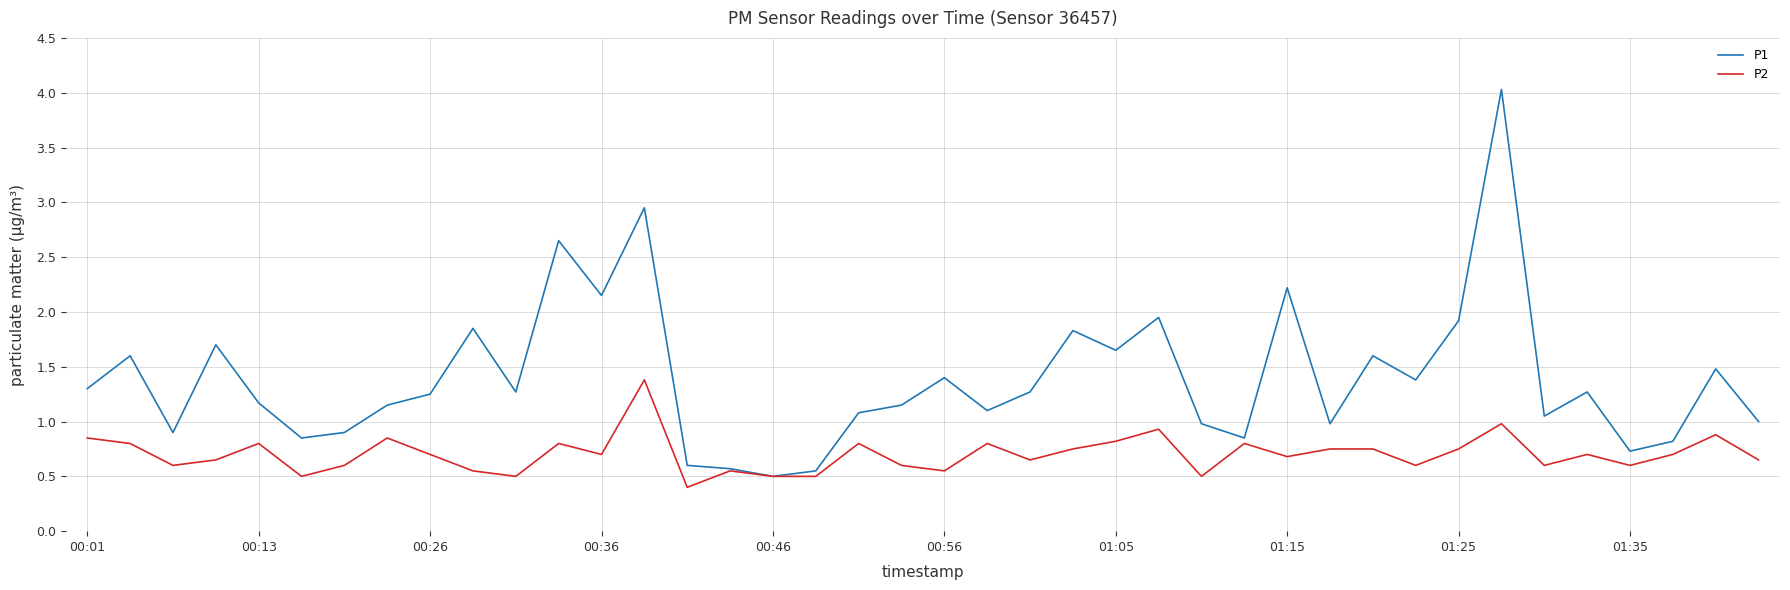

Does the chart display data point markers on the line(s)?

No